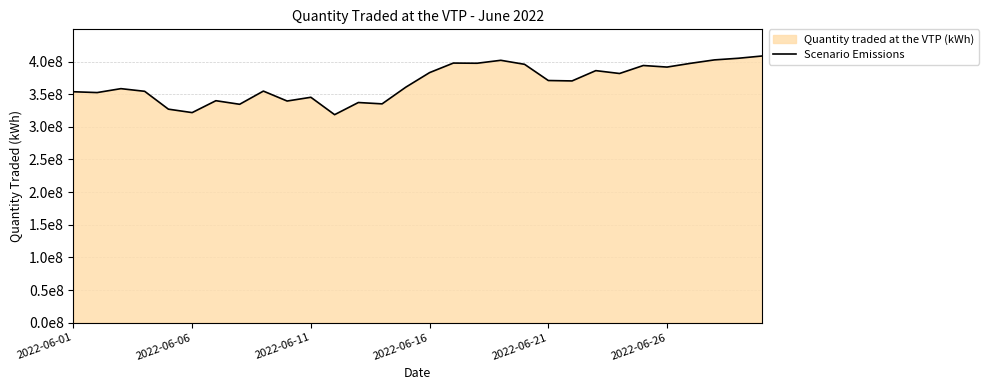

How many categories are shown in the chart?

30